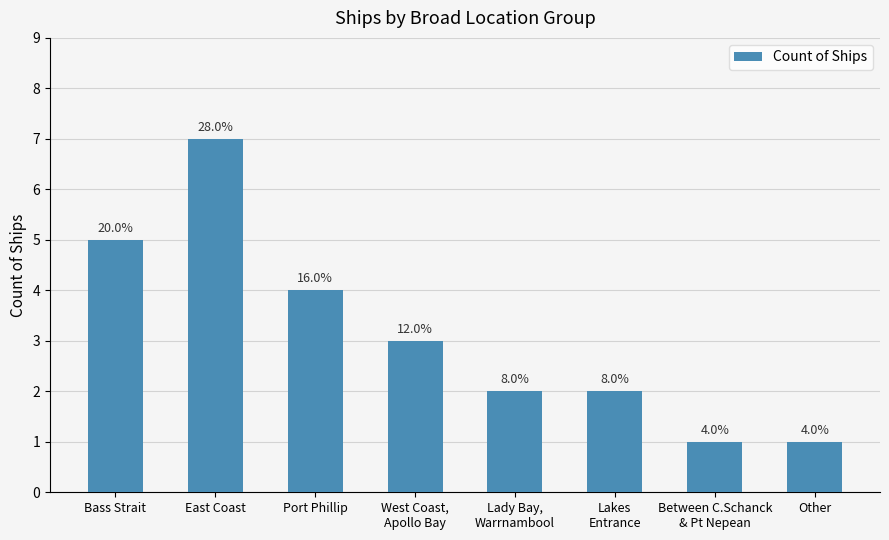

Is it true that the value at West Coast,
Apollo Bay is 5?

False